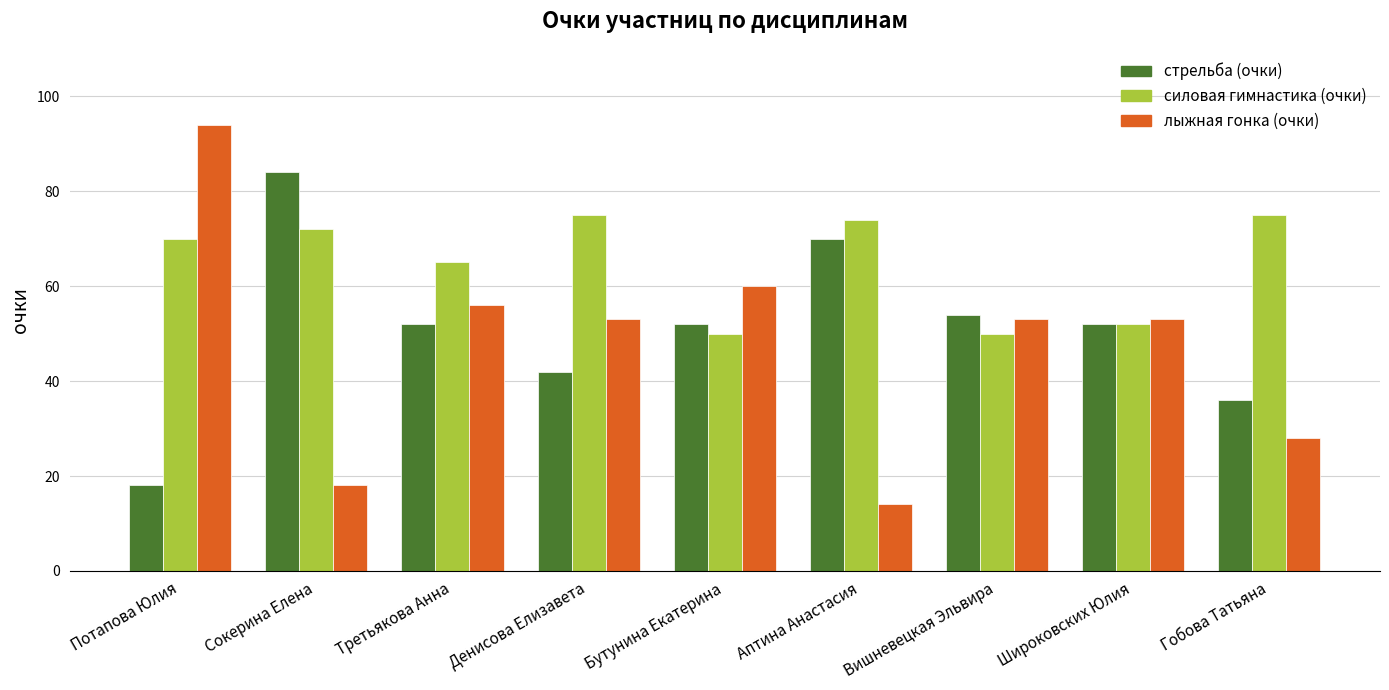

List the series in order of their overall mean, highest first.

силовая гимнастика (очки), стрельба (очки), лыжная гонка (очки)